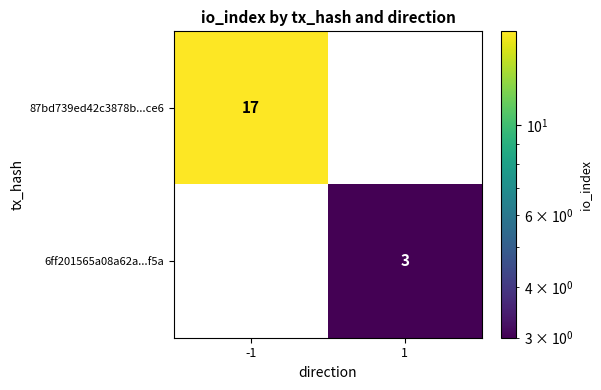

At how many categories does at least one series exceed 0?

2